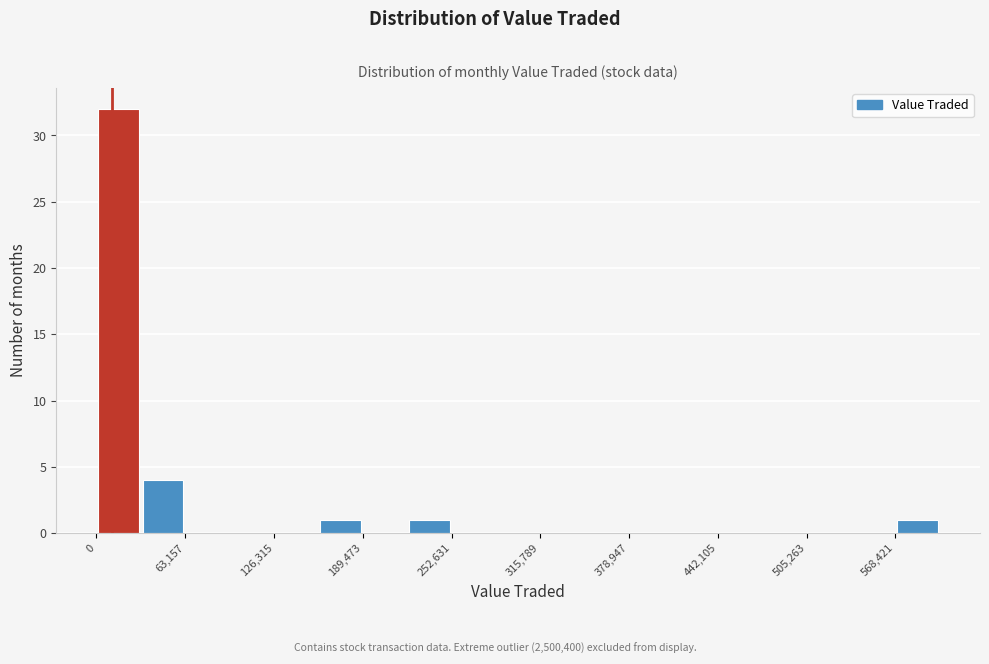

Read against the x-axis, roughly where is the centre of the tallest bar?

20000